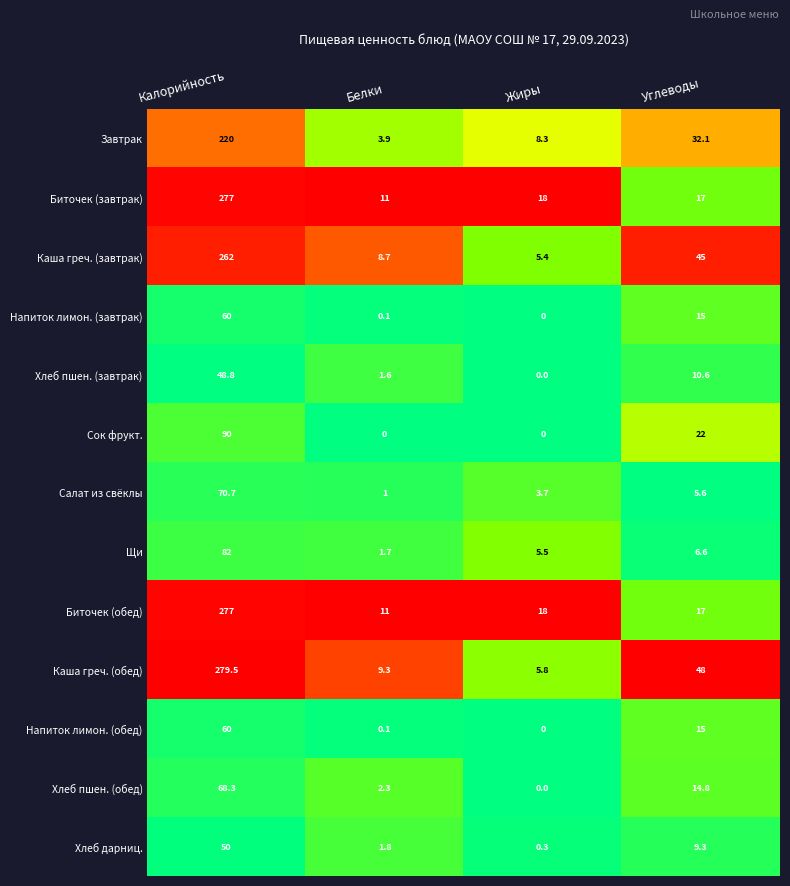

What value does the Хлеб пшен. (обед) series have at Калорийность?

68.3